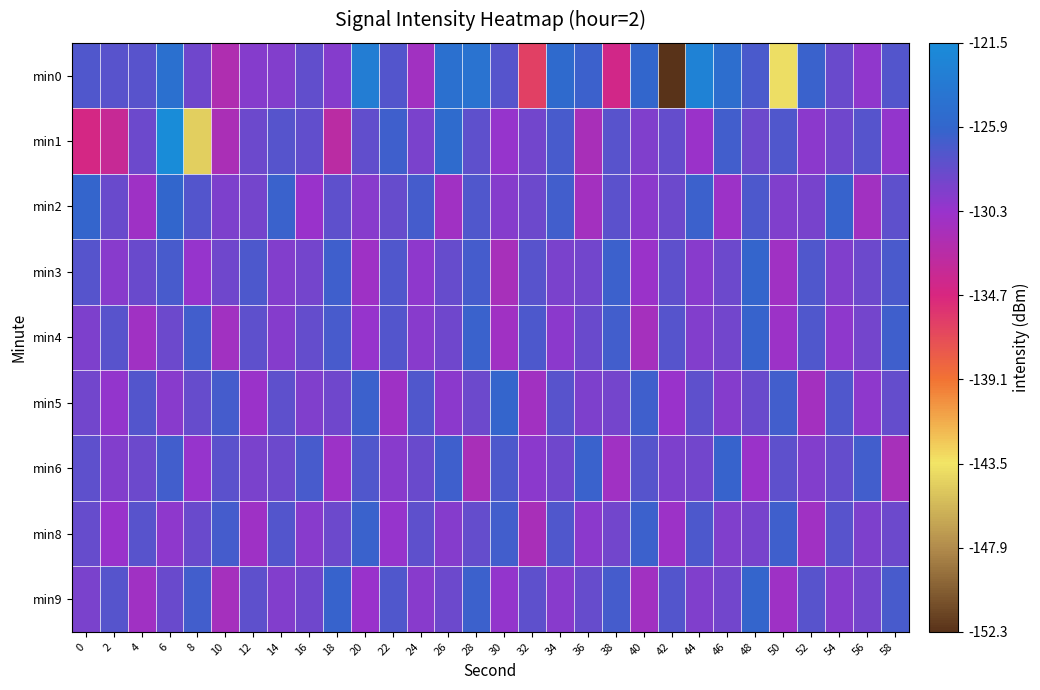

Which series has the largest total across all categories?

min2